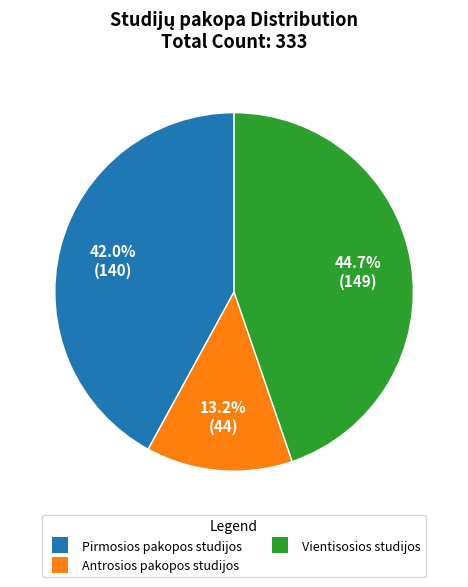

To the nearest percent, what percentage of the pie is Vientisosios studijos?

45%